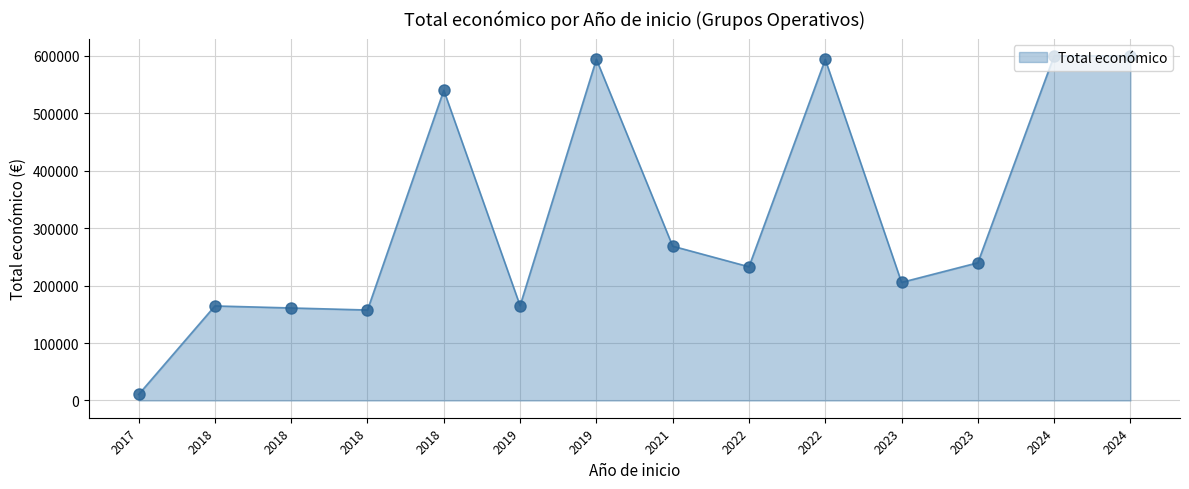

The chart shows a value of 540000 at 2018. True or false?

True